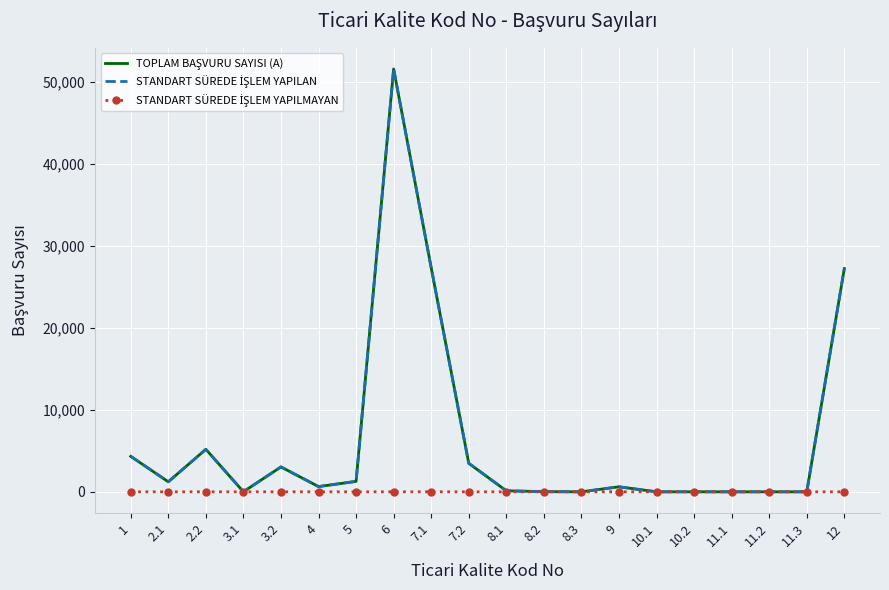

At which category is the sum across all series the highest?

6